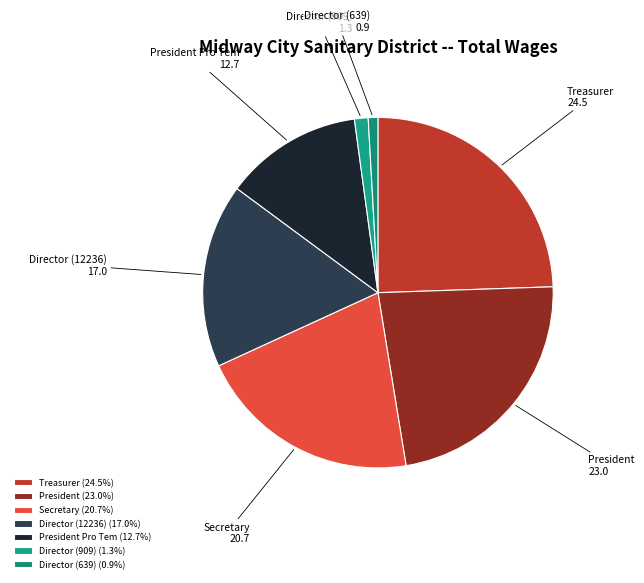

What is the ratio of the value at Director (909) to the value at President?

0.1